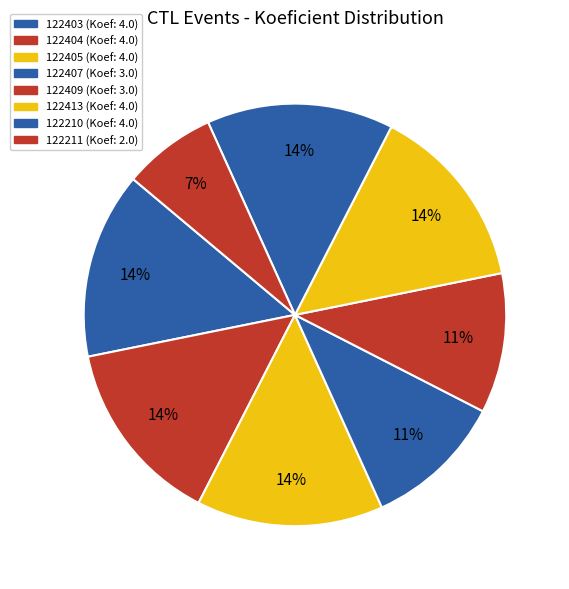

Is it true that 122409 is 11% of the pie?

True